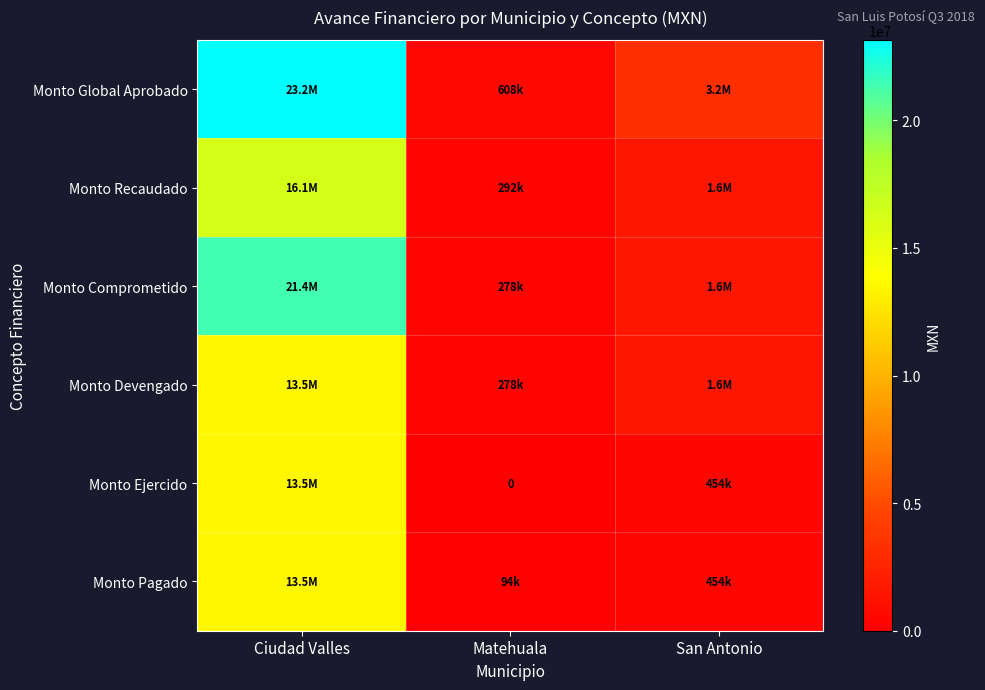

The Monto Ejercido series shows 0.0 at Matehuala. True or false?

True